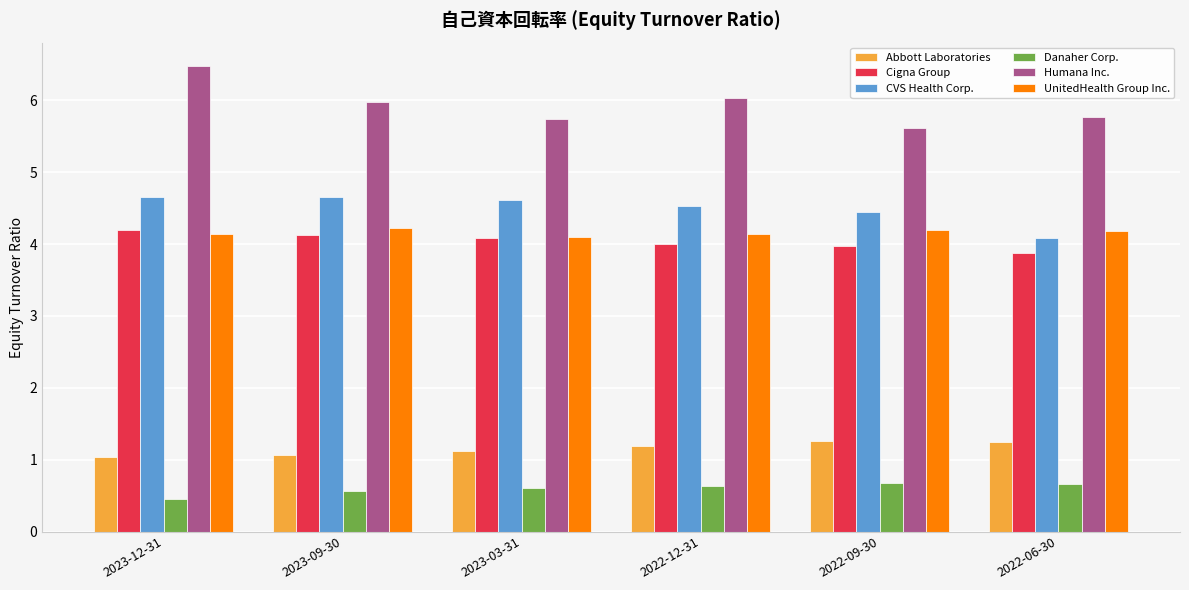

True or false: Cigna Group has a value of 6.3 at 2023-03-31.

False